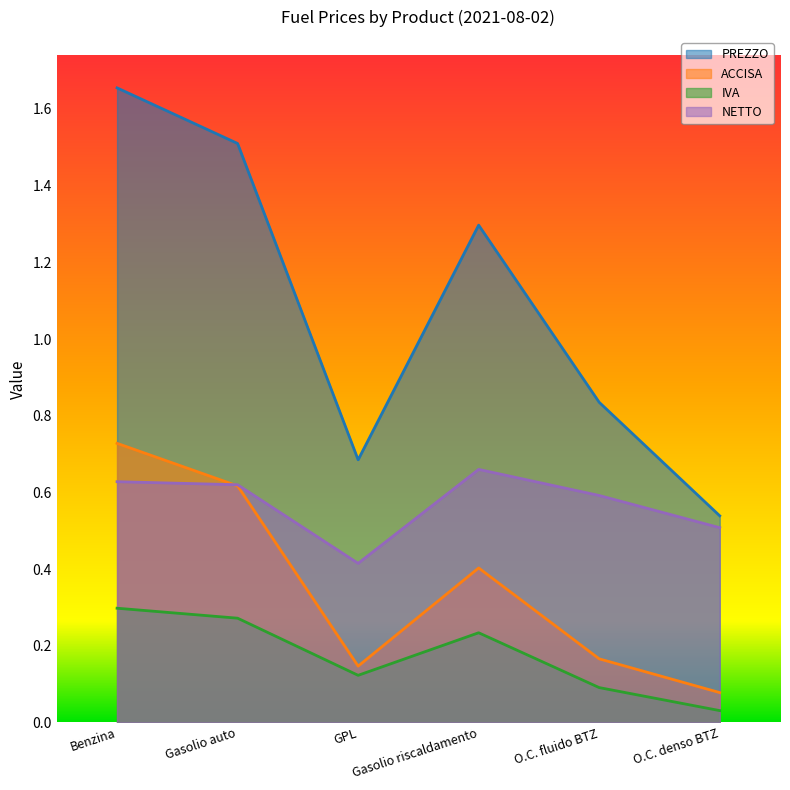

List the labels in order of NETTO value, smallest first.

GPL, O.C. denso BTZ, O.C. fluido BTZ, Gasolio auto, Benzina, Gasolio riscaldamento